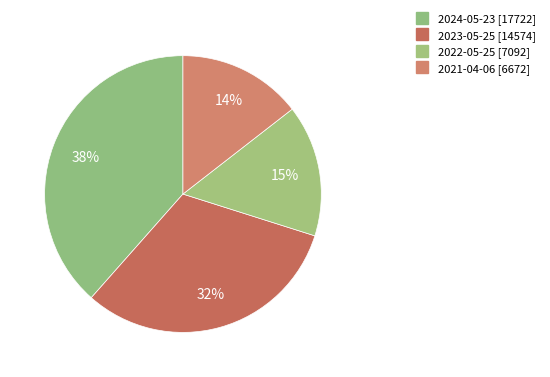

How many slices are in this pie chart?

4